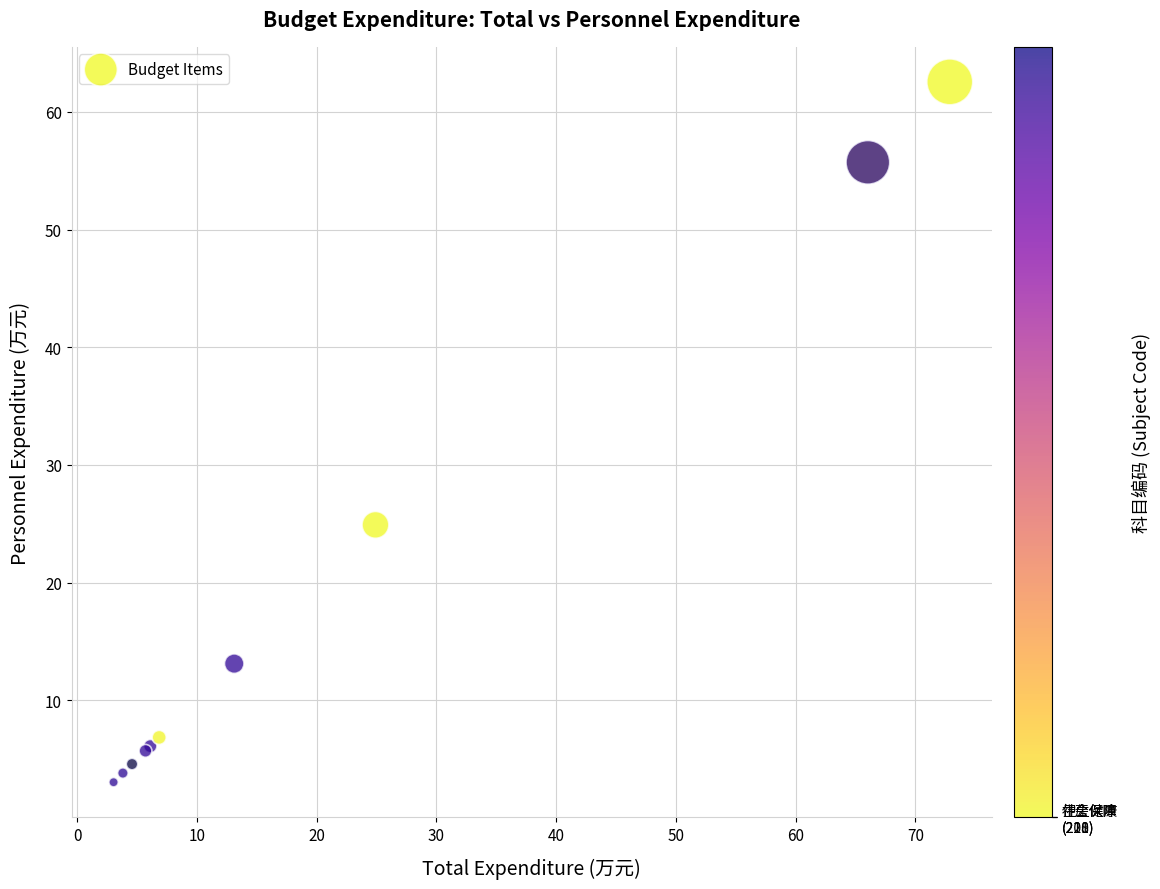

What Y value in the scatter plot is closest to 32?

24.9